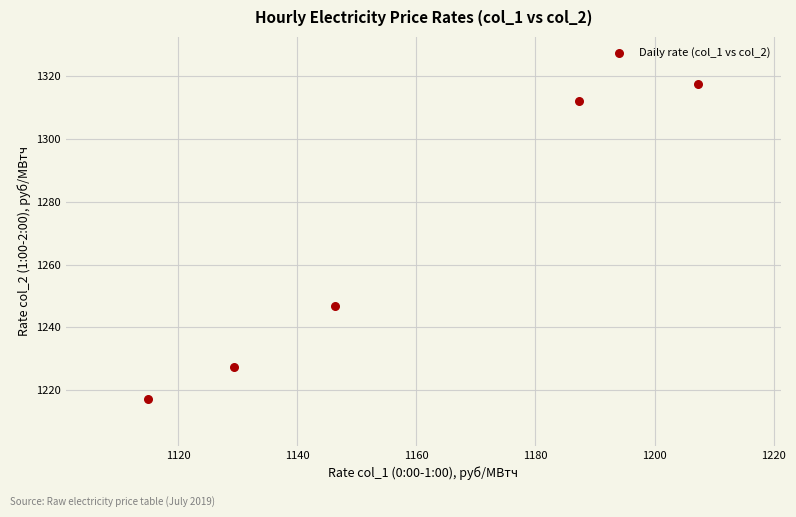

What Y value in the scatter plot is closest to 1267?

1246.9